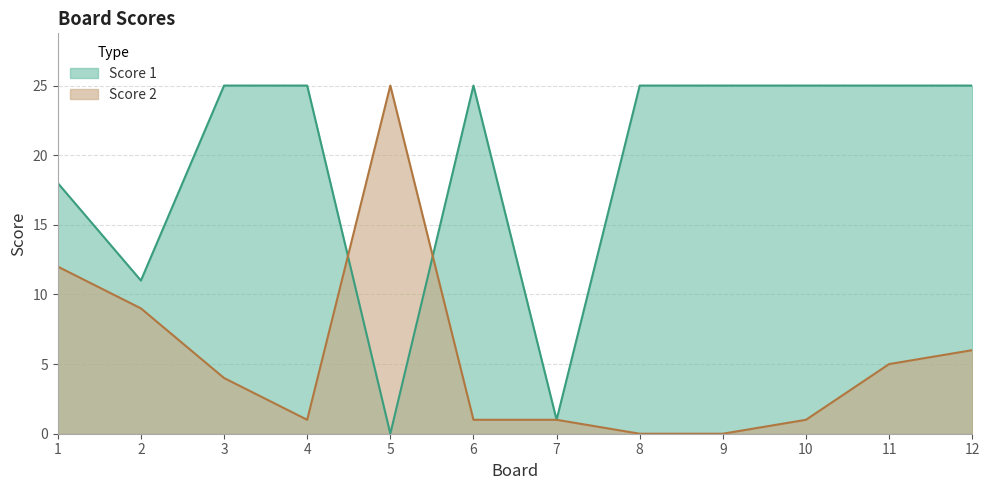

Is it true that Score 1 equals 11 at 5?

False